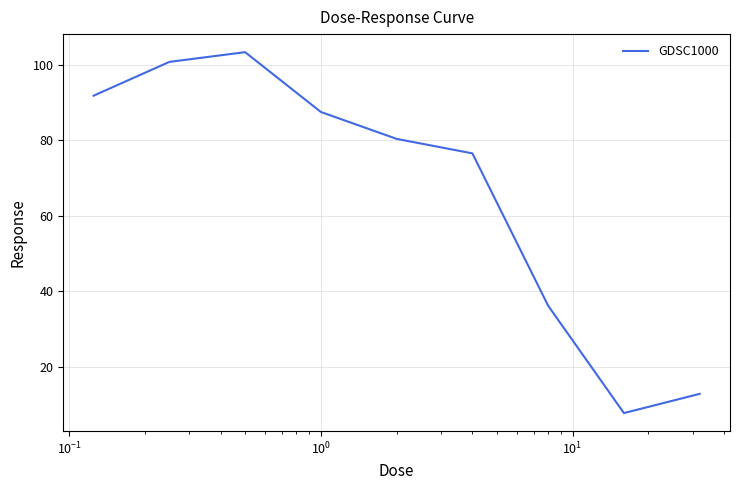

What is the difference between the maximum and minimum values?

95.6